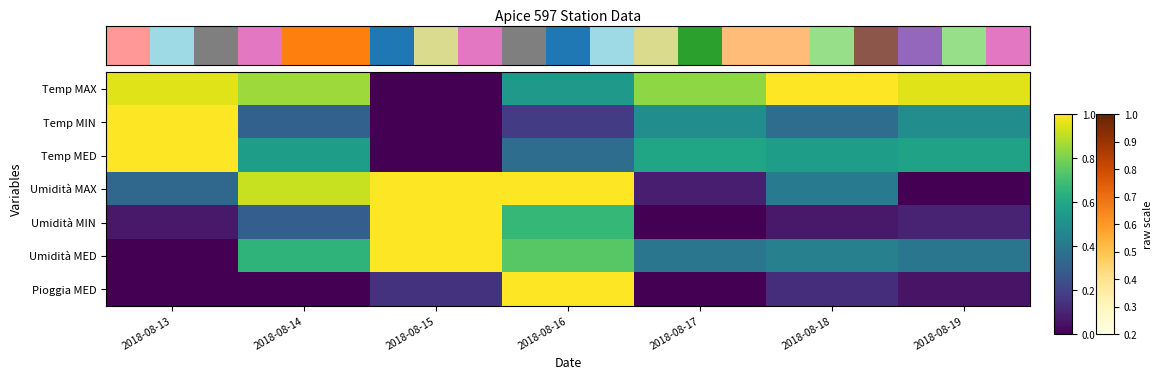

At which category is the sum across all series the highest?

2018-08-16